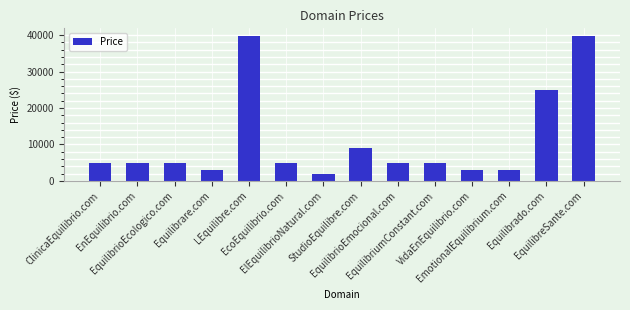

How many data points are less than 4888?

4